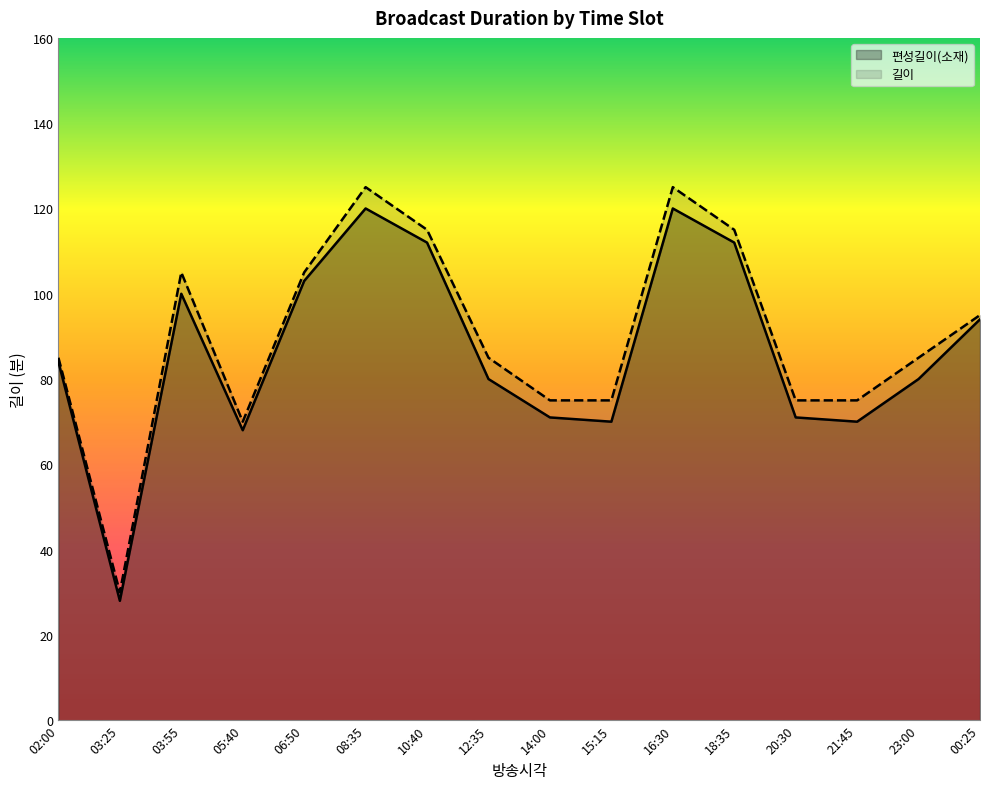

Which category has the lowest value across all series?

03:25